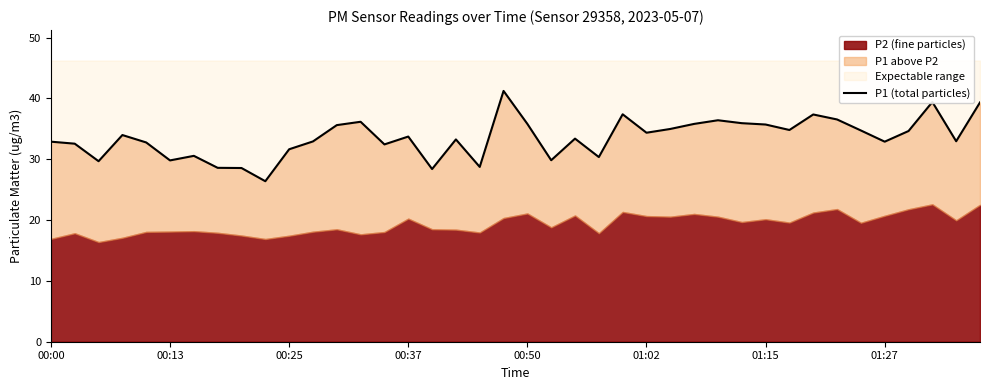

What is the average value?

33.6